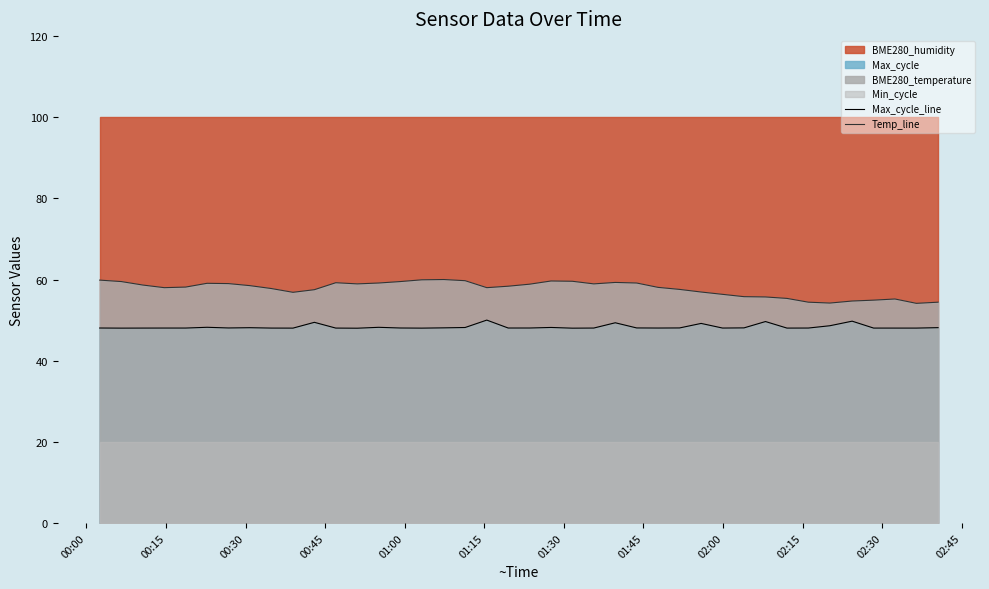

True or false: Max_cycle_line has more than 0 interior local peaks.

True